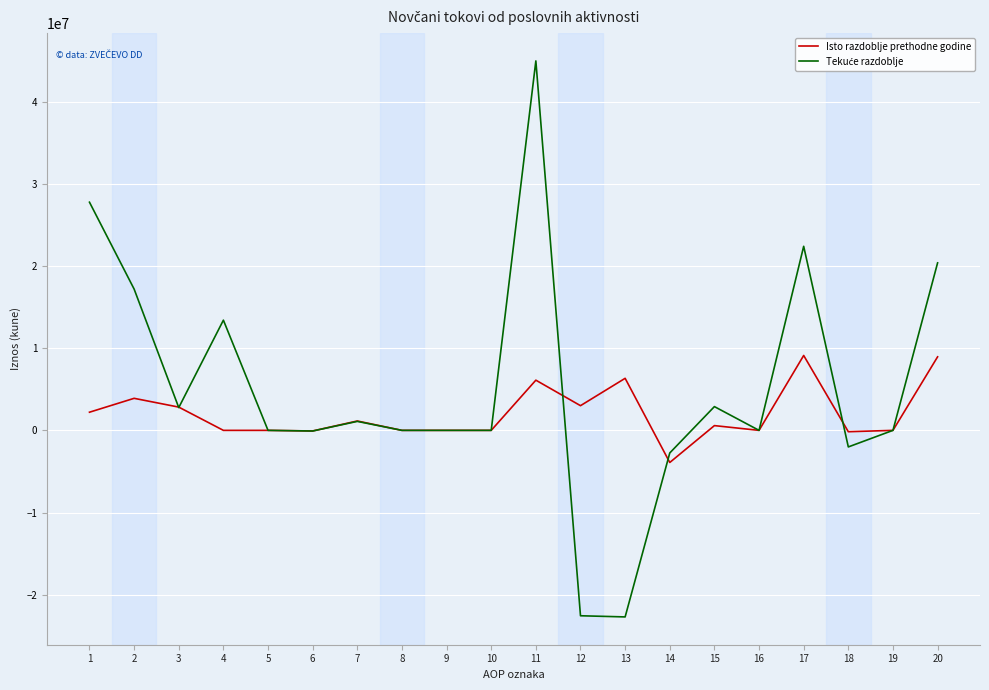

At which category is the sum across all series the highest?

11